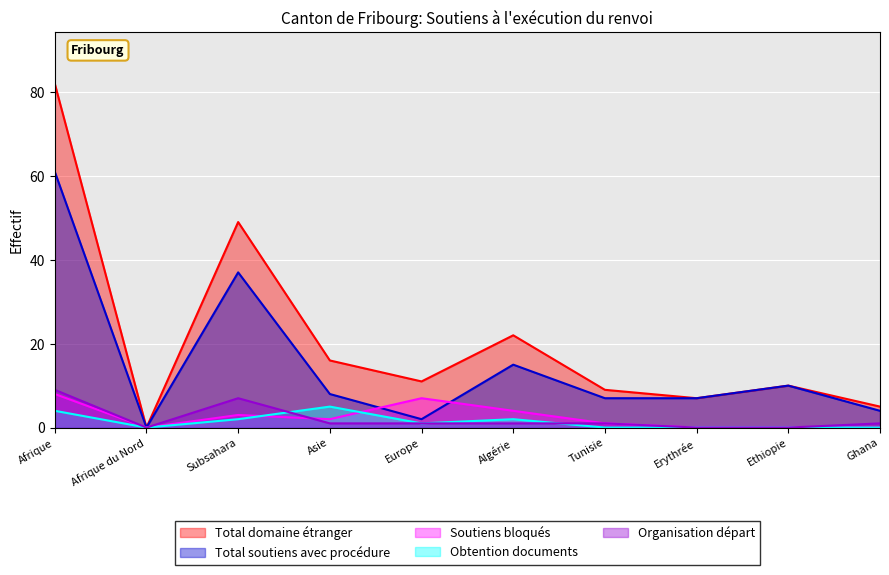

What value does the Total domaine étranger series have at Ghana?

5